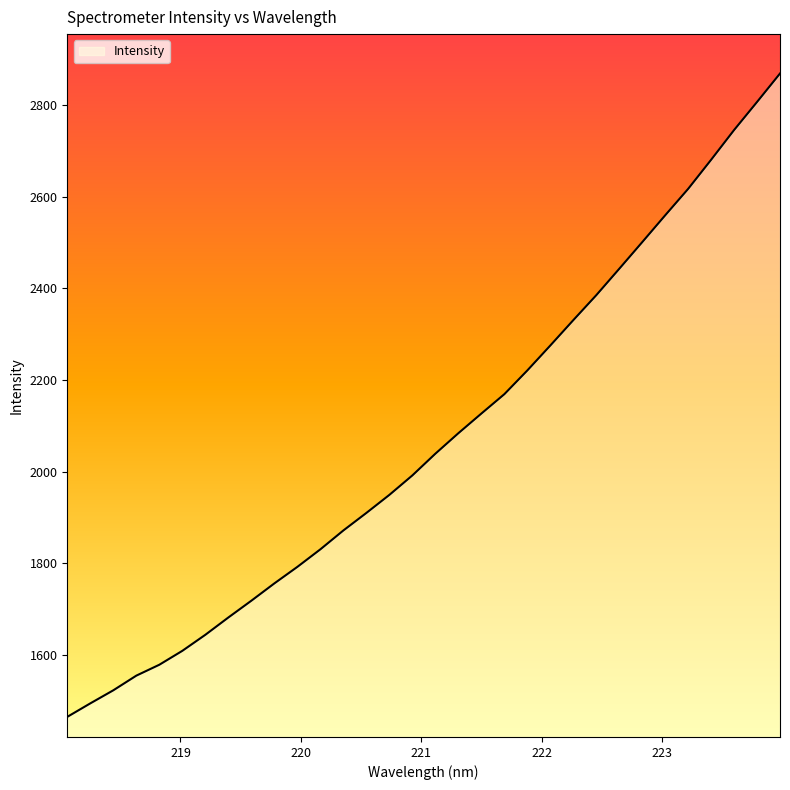

What is the smallest value displayed?

1464.0